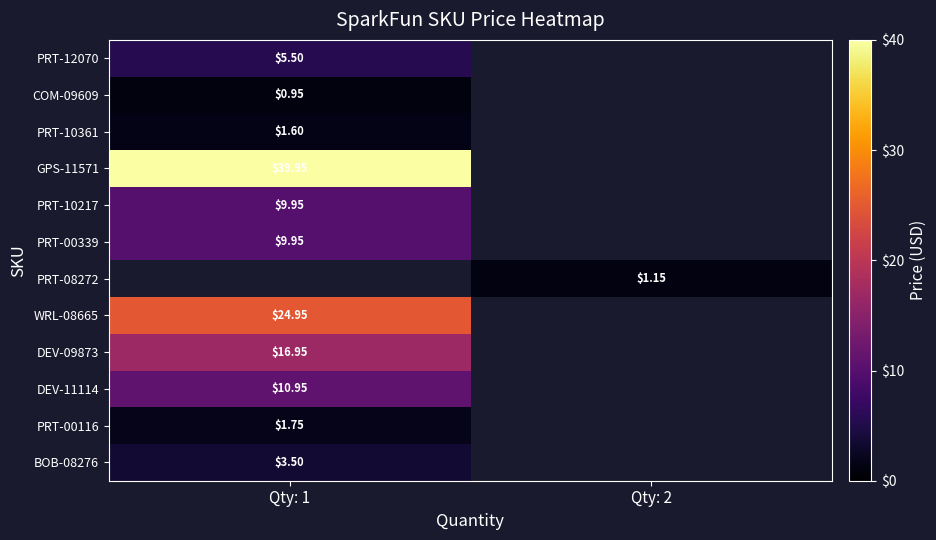

Between Qty: 2 and Qty: 1, which is larger?

Qty: 1